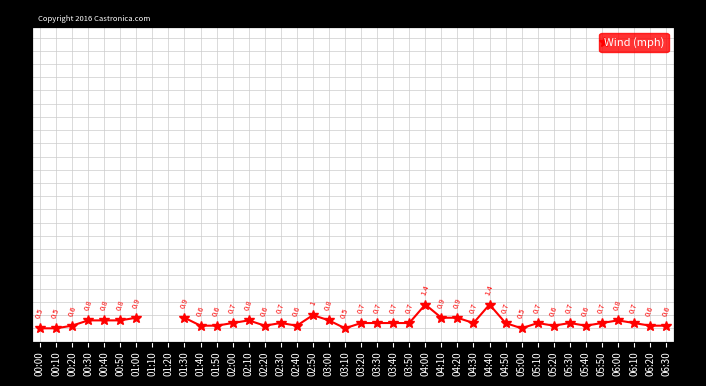

What is the ratio of the value at 03:10 to the value at 04:40?

0.4